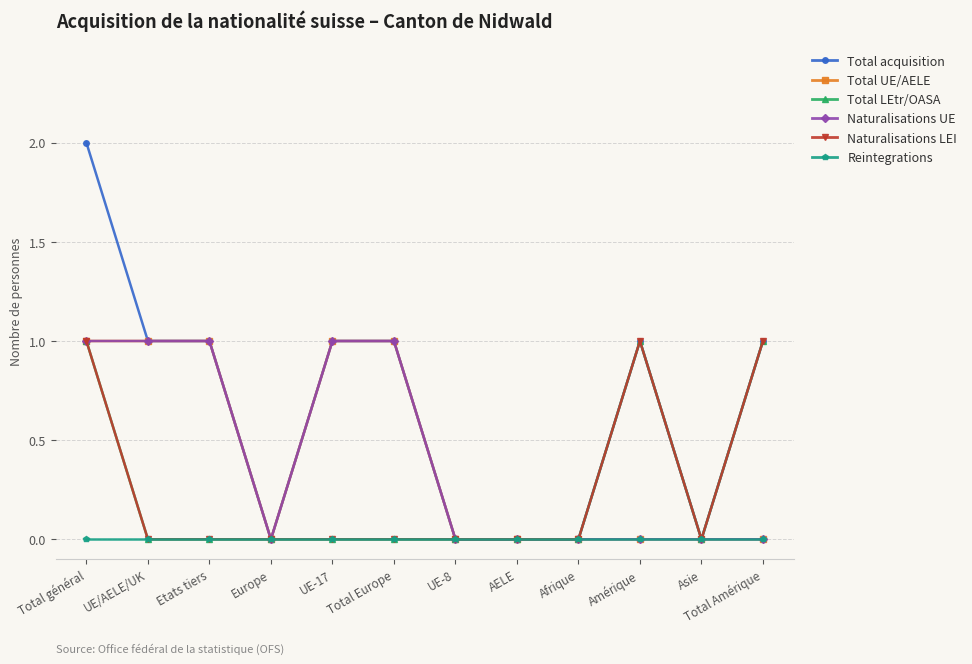

Which has a higher value, UE-8 or Total général?

Total général